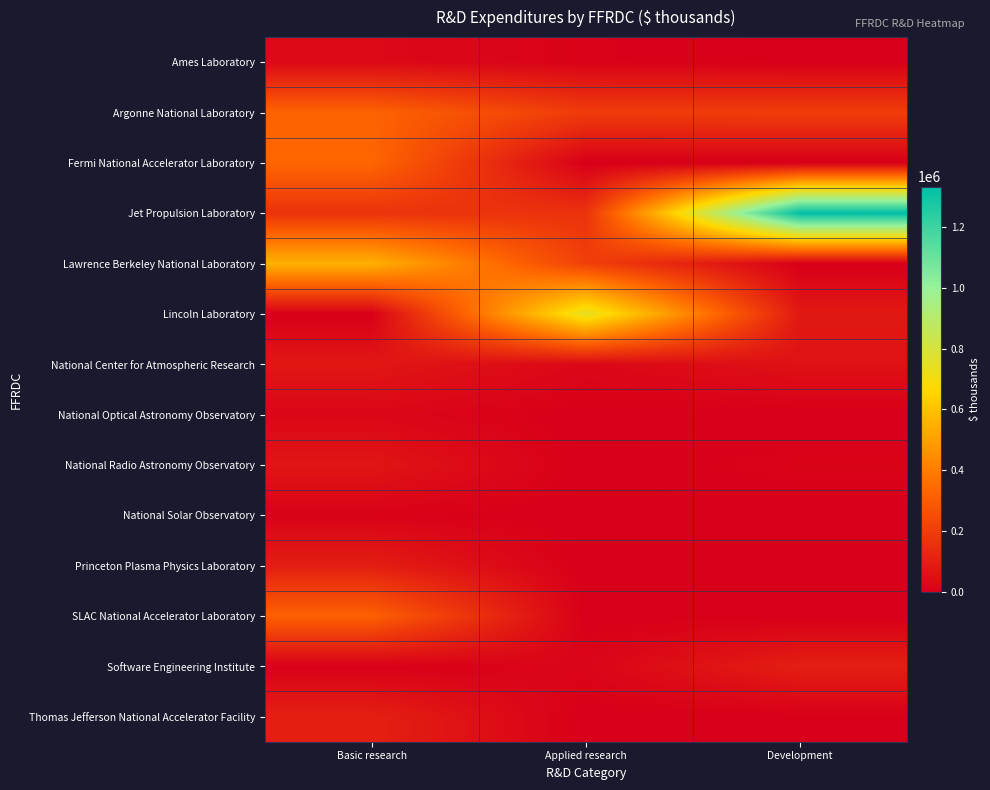

What is the spread (max minus min) of values at Applied research?

745090